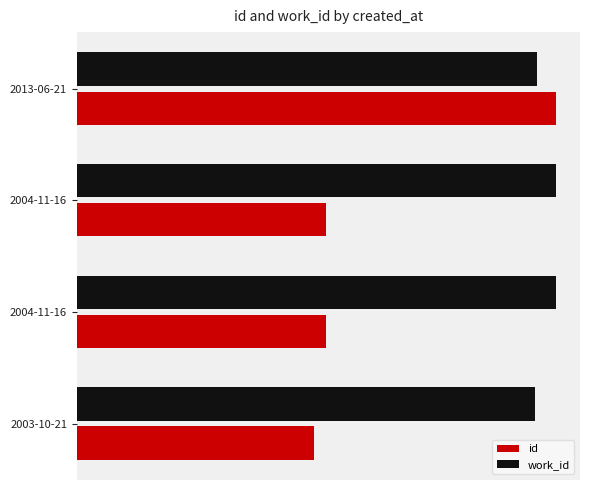

What are all the series names shown in the legend?

id, work_id